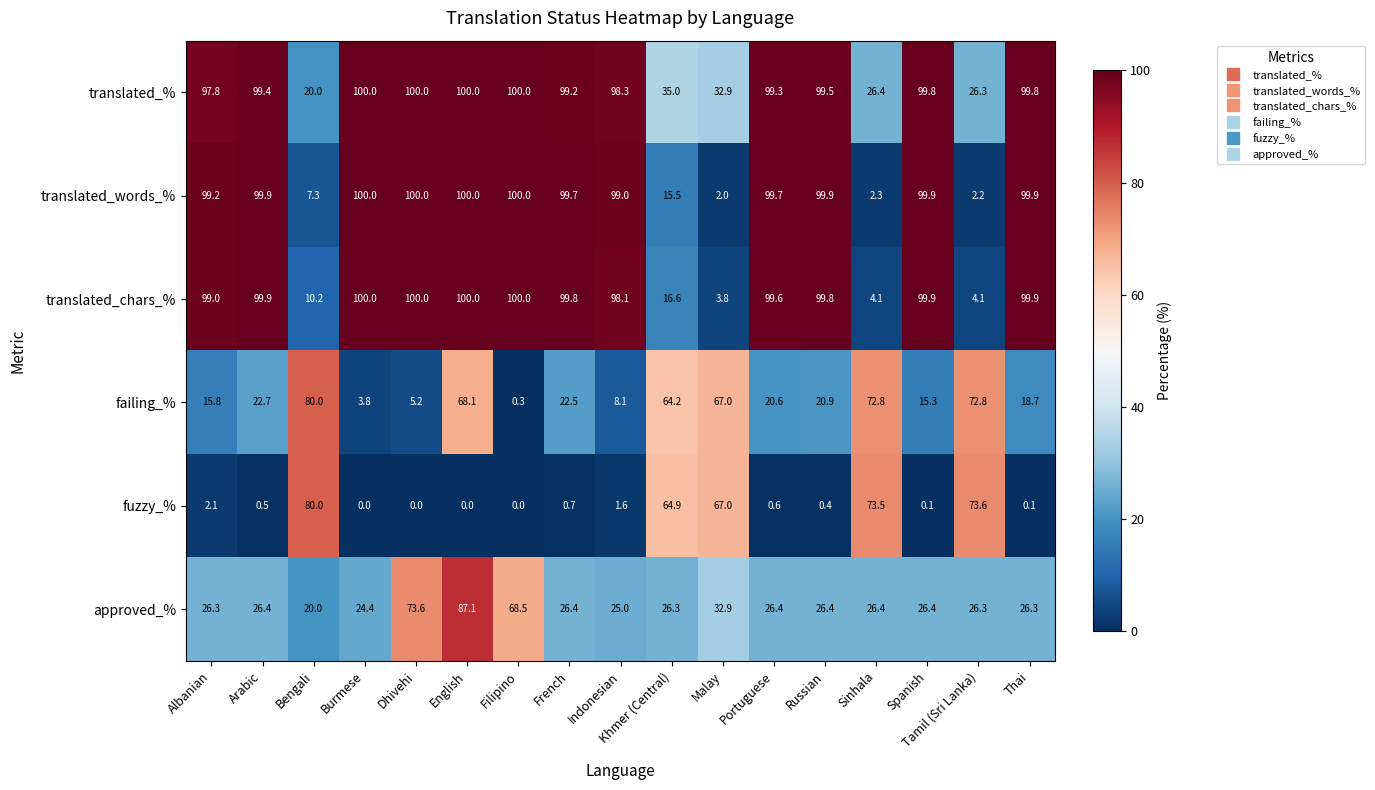

Is it true that fuzzy_% equals 1.2 at Albanian?

False